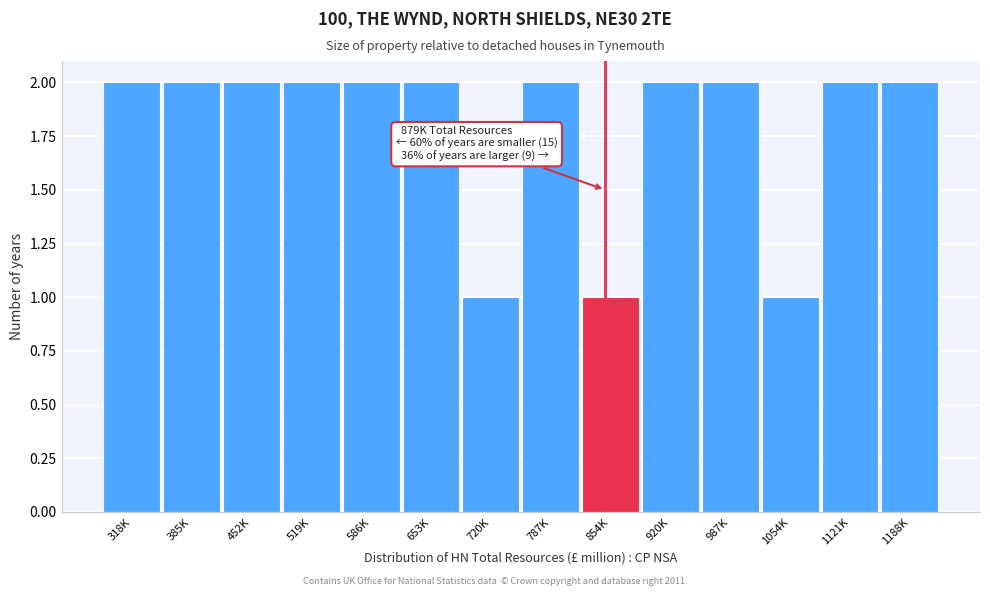

Reading left to right, extract all data points from this chart.

2	2	2	2	2	2	1	2	1	2	2	1	2	2